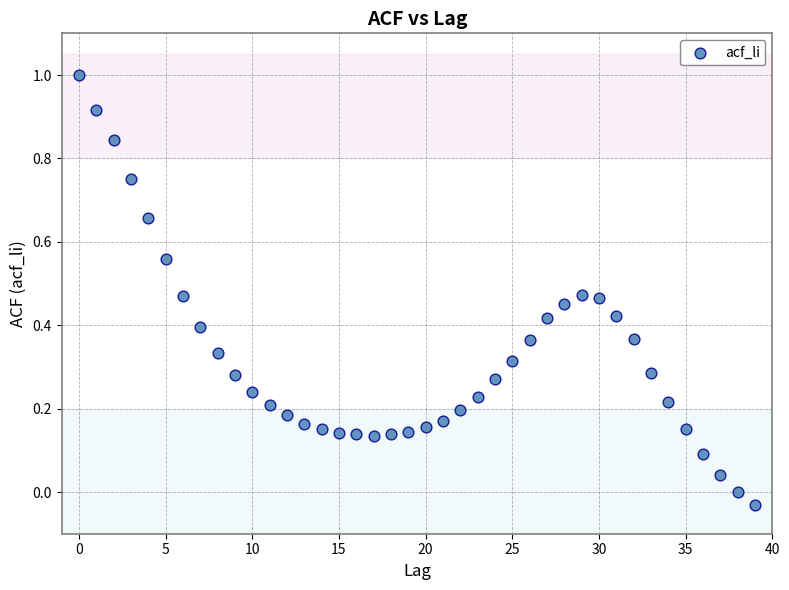

What is the range of Y values (max minus min)?

1.0